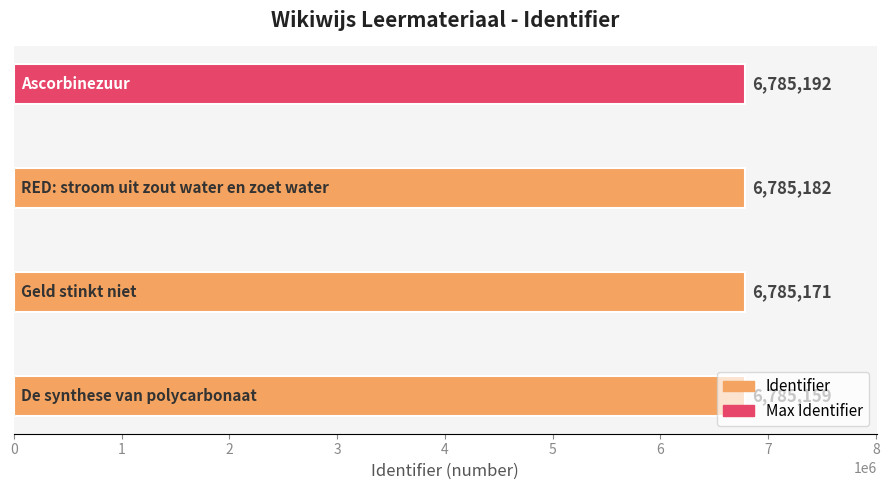

Are the bars horizontal?

Yes